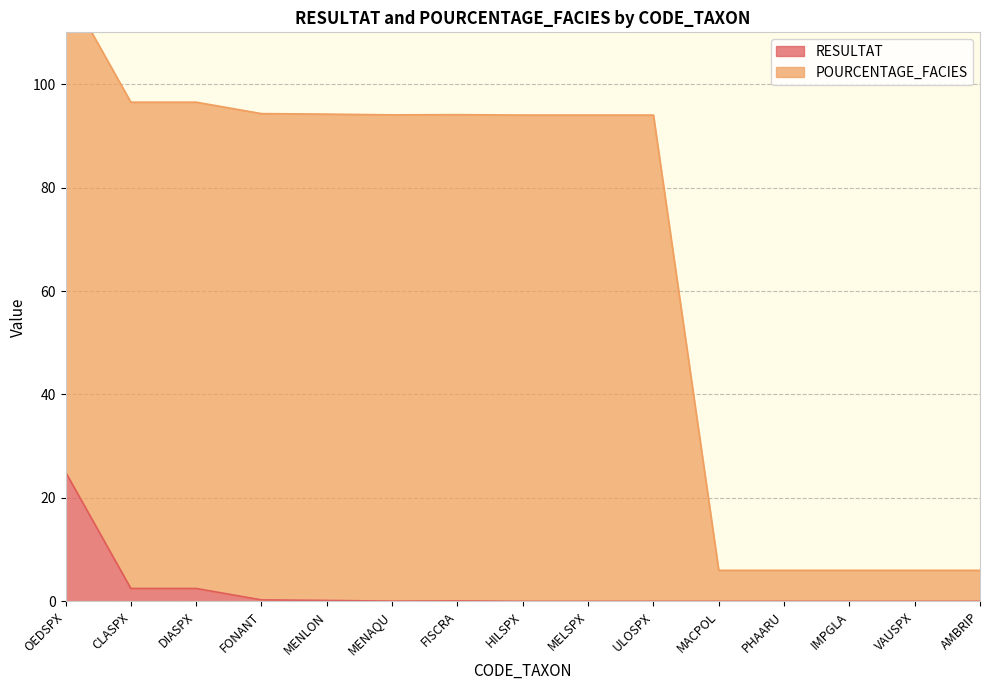

True or false: POURCENTAGE_FACIES has a value of 10.4 at MACPOL.

False